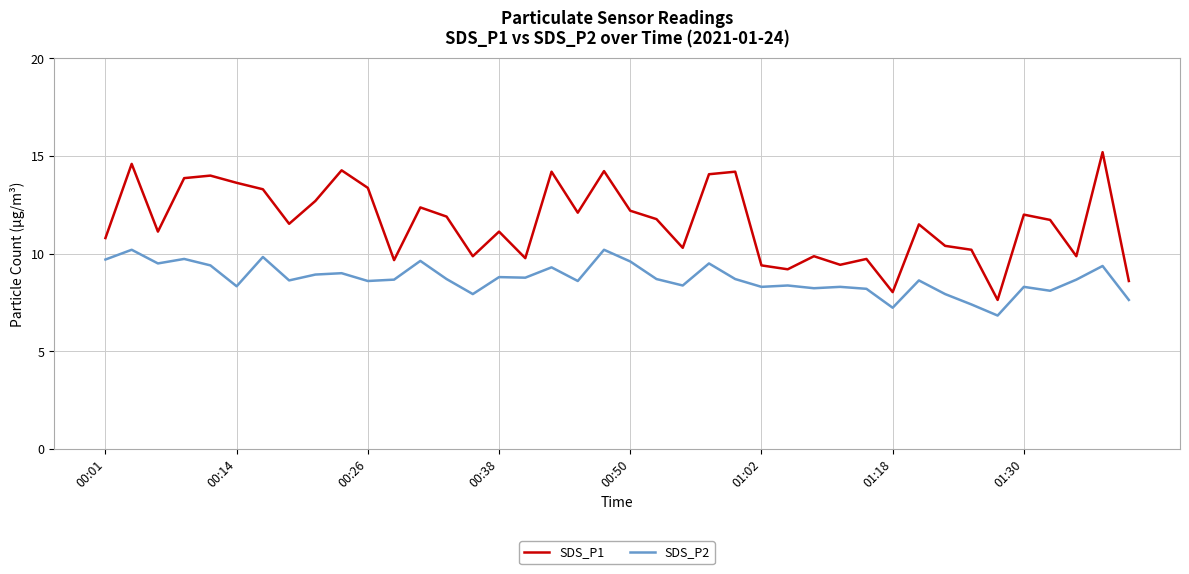

What is the difference between the maximum and minimum values in the SDS_P2 series?

3.4